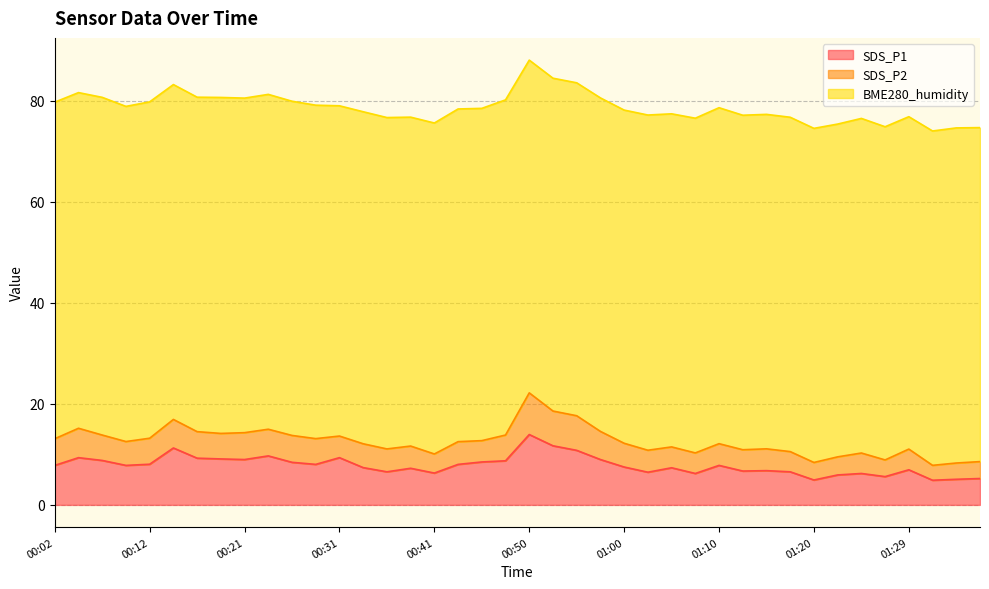

True or false: SDS_P1 has more than 2 points higher than both neighbors.

True